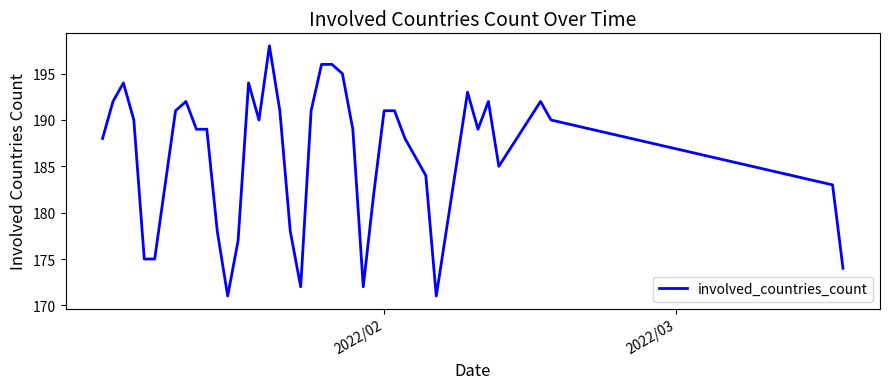

What is the smallest value displayed?

171